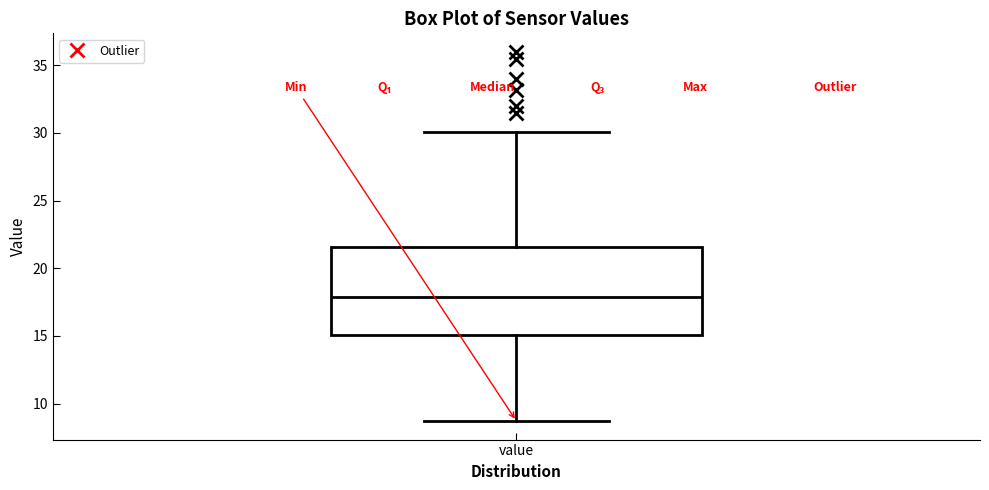

Where does the median line of the box for value sit on the y-axis? The values are not printed on the chart, so give them approximately, as read against the axis.

18.0